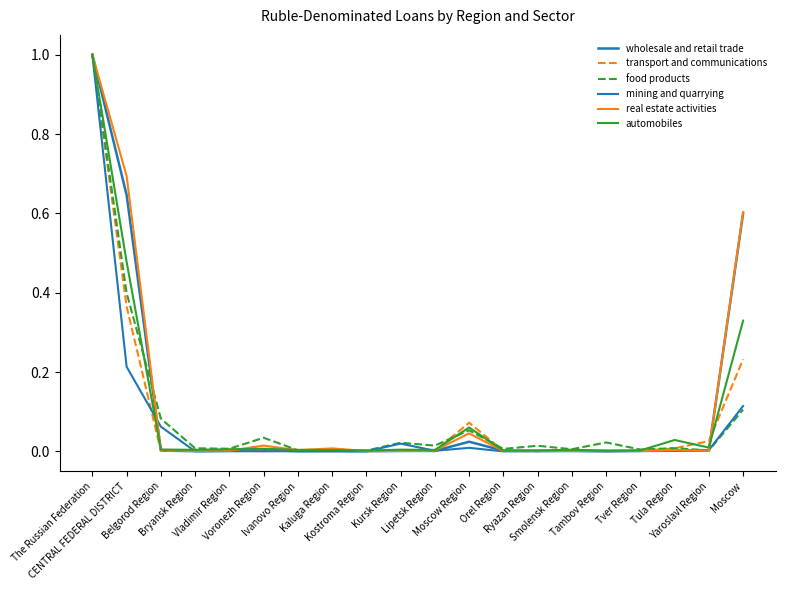

List the series in order of their peak value, highest first.

wholesale and retail trade, transport and communications, food products, mining and quarrying, real estate activities, automobiles